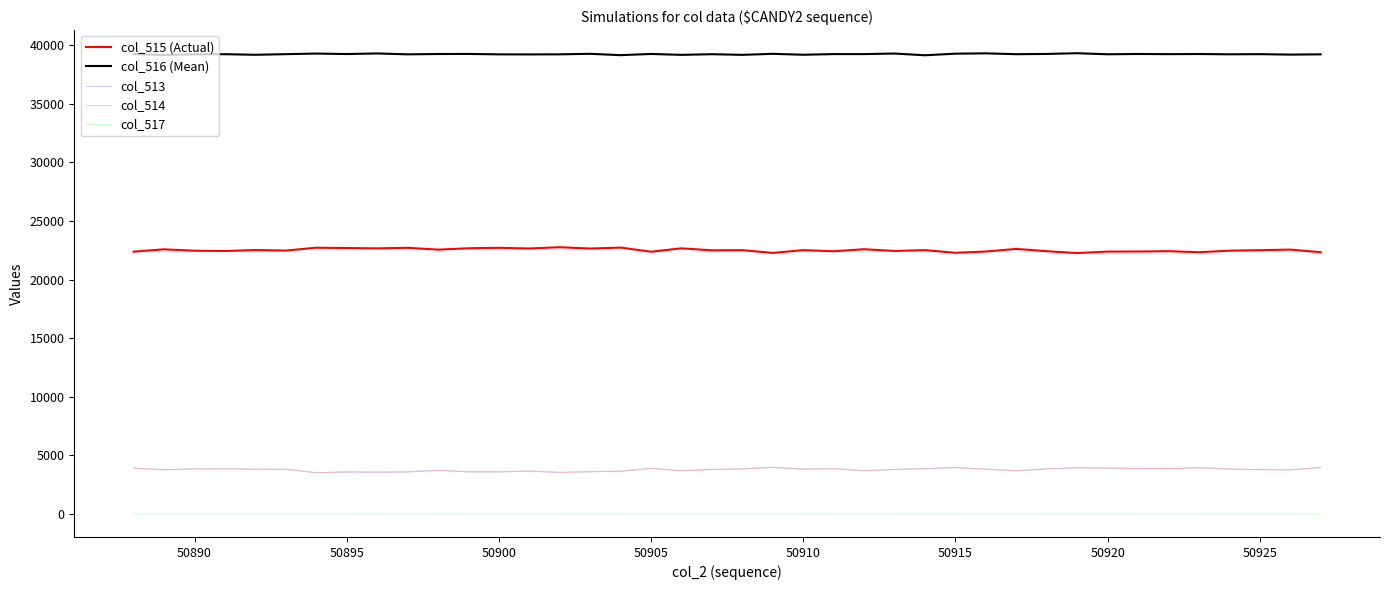

Which series has the largest total across all categories?

col_516 (Mean)